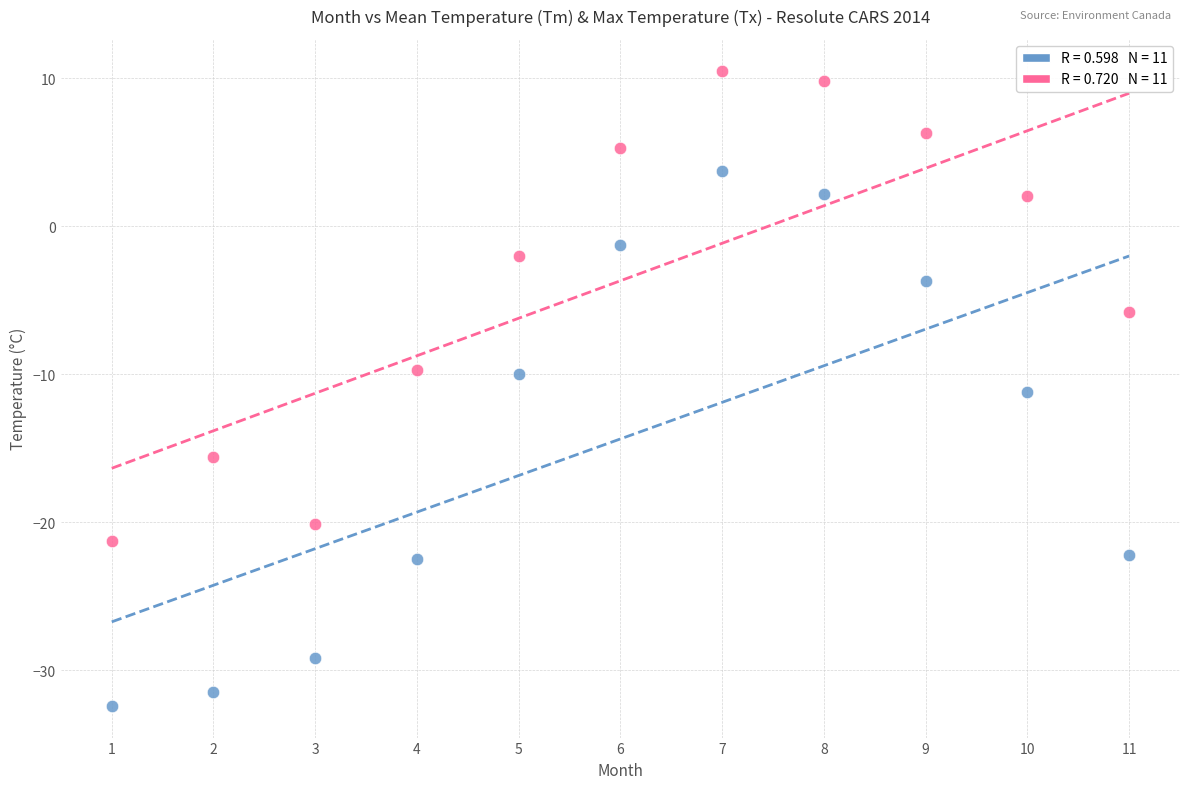

Across all data points, what is the range of Y values (max minus min)?

42.9